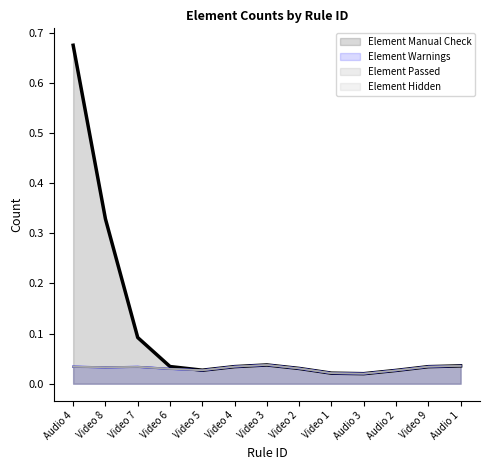

Which series has the largest range (max minus min)?

Element Manual Check